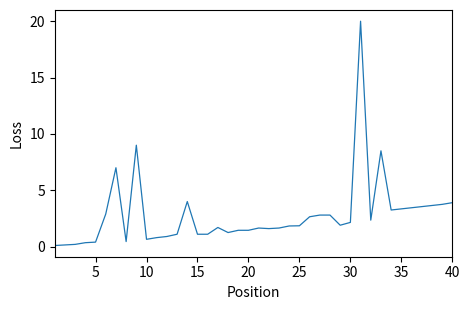

What is the maximum value shown in the chart?

20.0